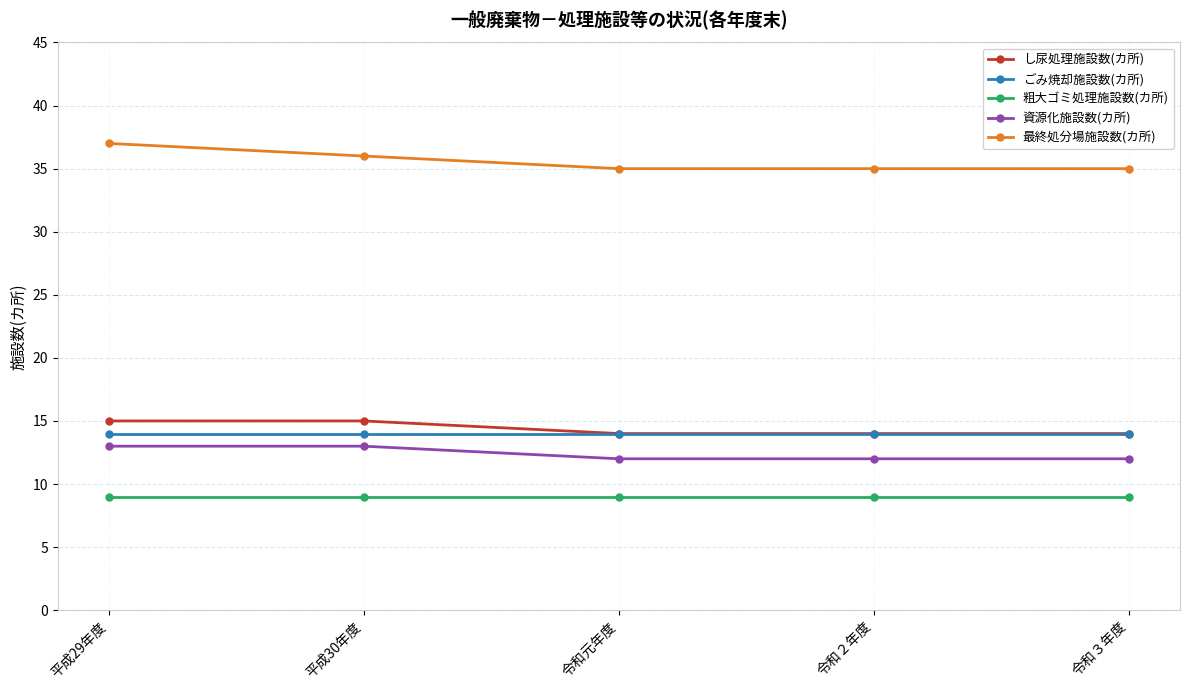

The value of 粗大ゴミ処理施設数(カ所) at 令和元年度 is 13. True or false?

False